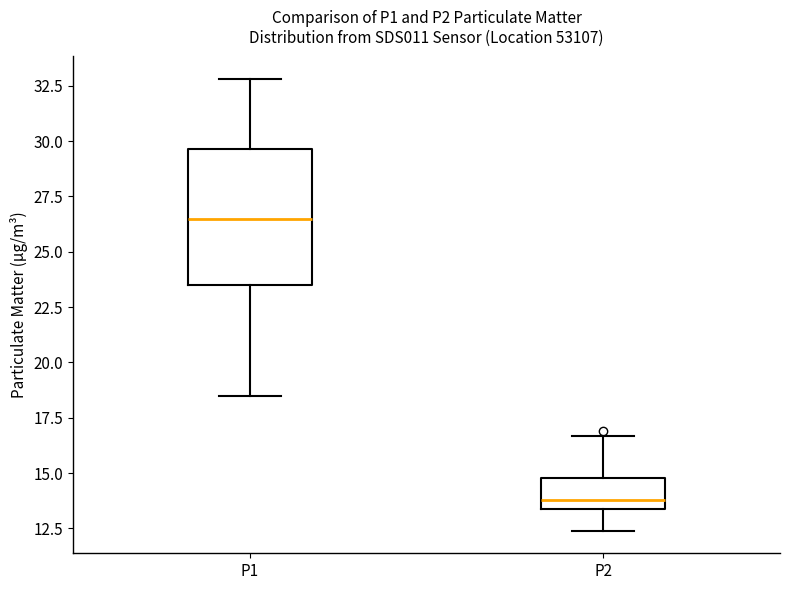

Reading left to right, transcribe this box plot: for each box, give where its median line is, the range the box spans, and where its two whiskers end, as read against the y-axis. The values are not printed on the chart, so give them approximately, as read against the axis.

P1: median 26.5, box 23.5 to 29.5, whiskers 18.5 to 33.0
P2: median 14.0, box 13.5 to 15.0, whiskers 12.5 to 16.5